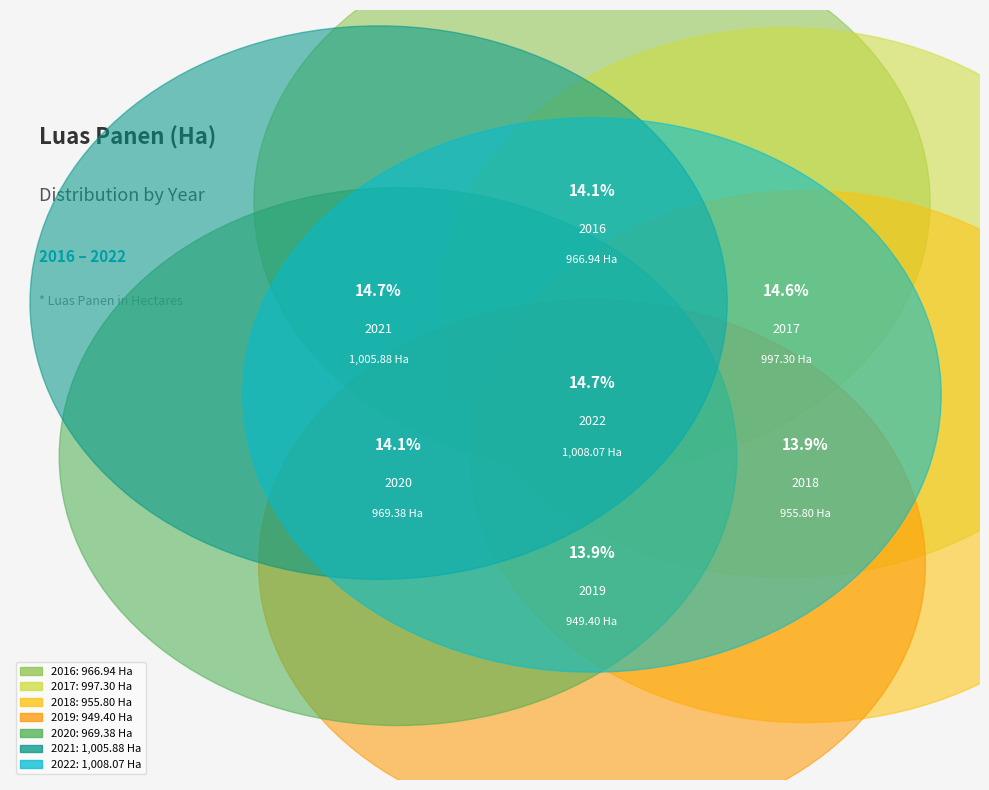

Combined, do 2022 and 2021 account for over 50%?

No